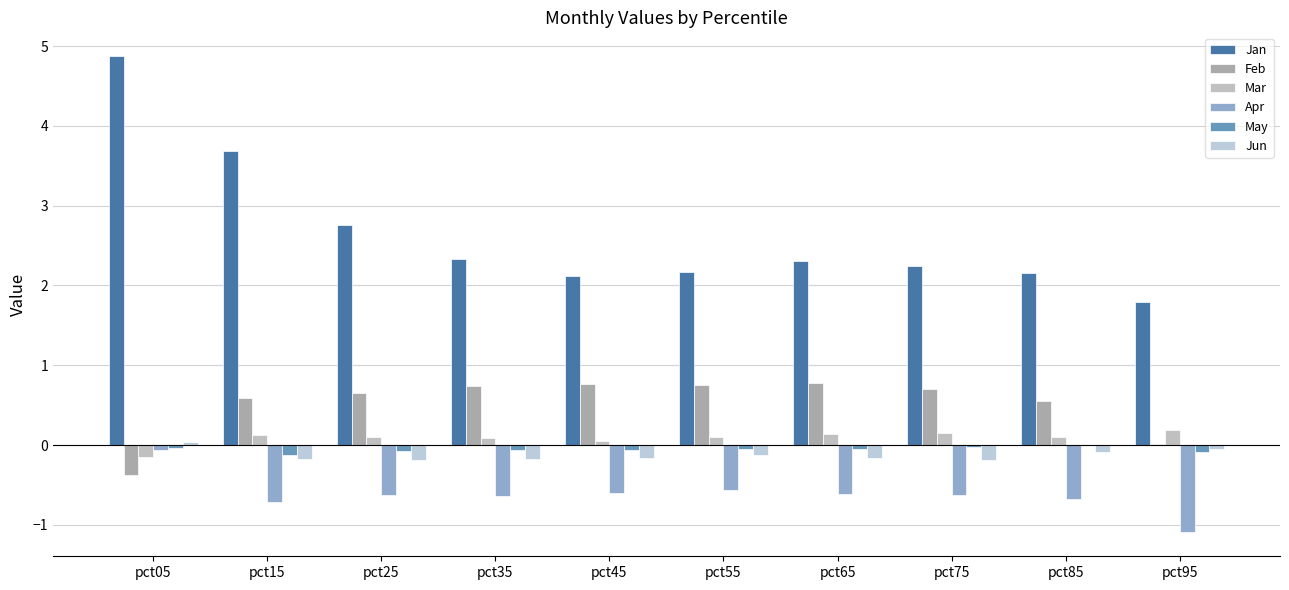

The Apr series shows -0.6 at pct55. True or false?

True